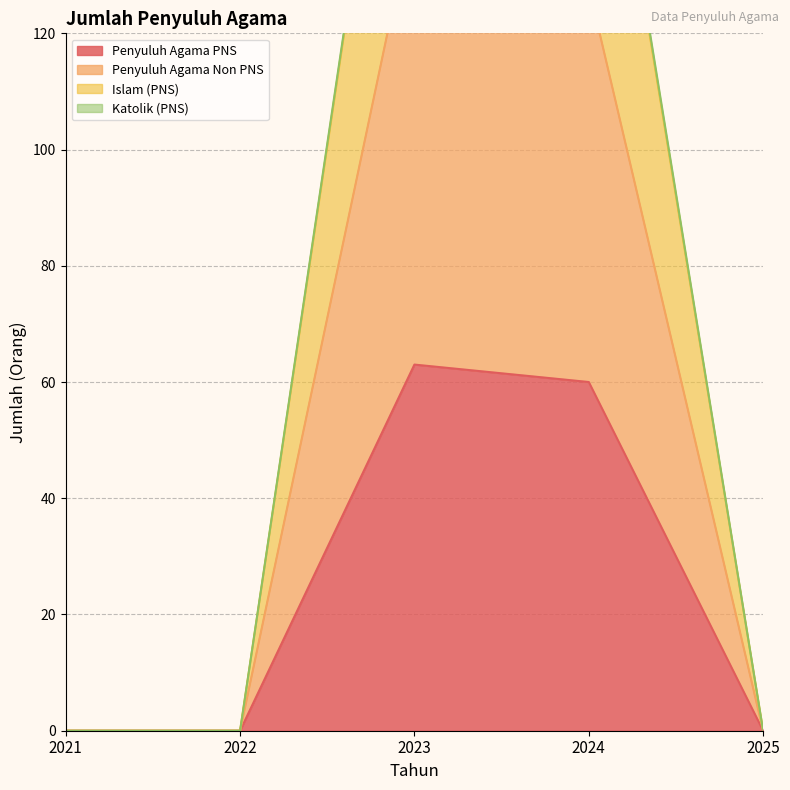

Reading left to right, list all the values displayed in this chart.

Penyuluh Agama PNS: 0	0	63	60	0
Penyuluh Agama Non PNS: 0	0	142	128	0
Islam (PNS): 0	0	202	185	0
Katolik (PNS): 0	0	201	184	0